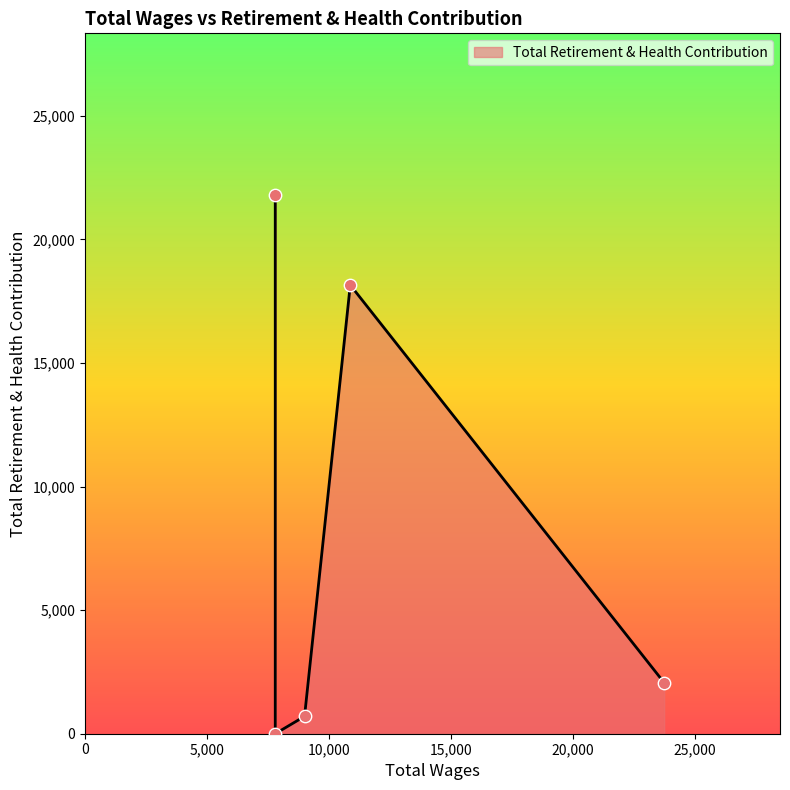

Between 7800.0 and 10874.0, which is larger?

7800.0